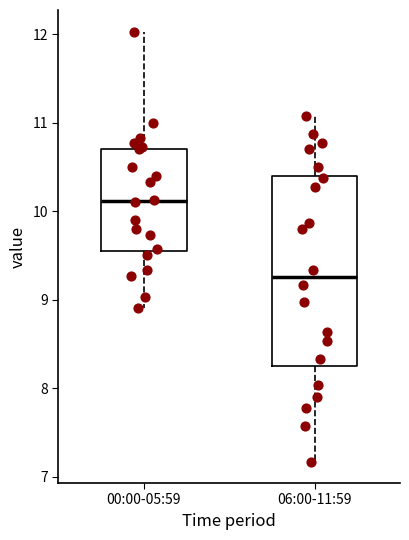

Reading left to right, read every box against the y-axis: the position of its median line, the range the box covers, and the ends of its whiskers. The values are not printed on the chart, so give them approximately, as read against the axis.

00:00-05:59: median 10.1, box 9.6 to 10.7, whiskers 8.9 to 12.0
06:00-11:59: median 9.3, box 8.3 to 10.4, whiskers 7.2 to 11.1